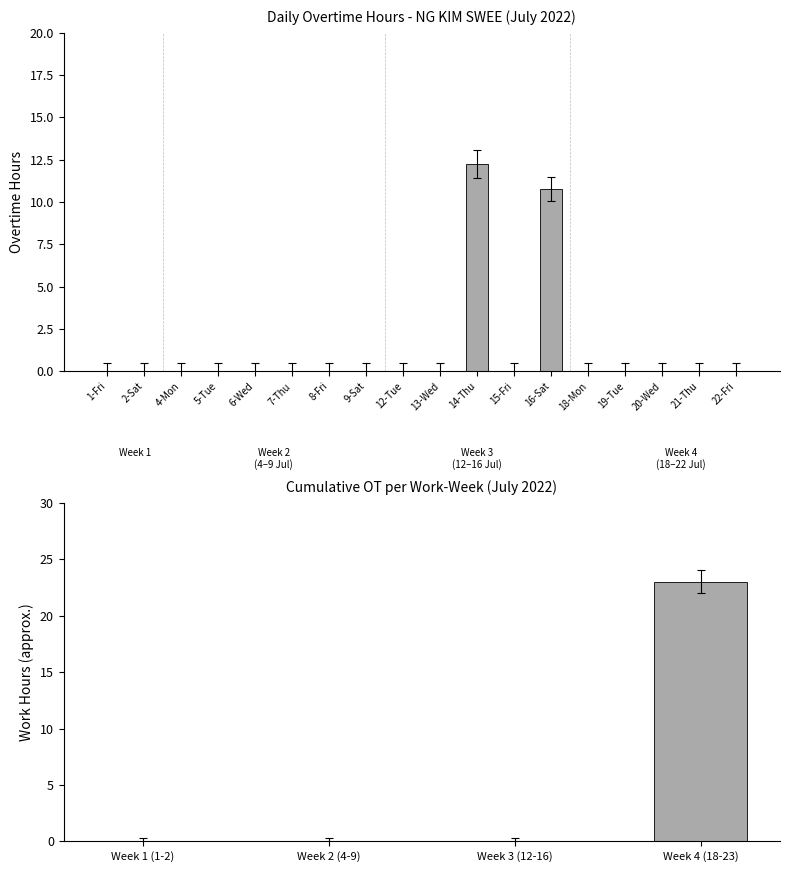

Count the number of categories in the chart.

18